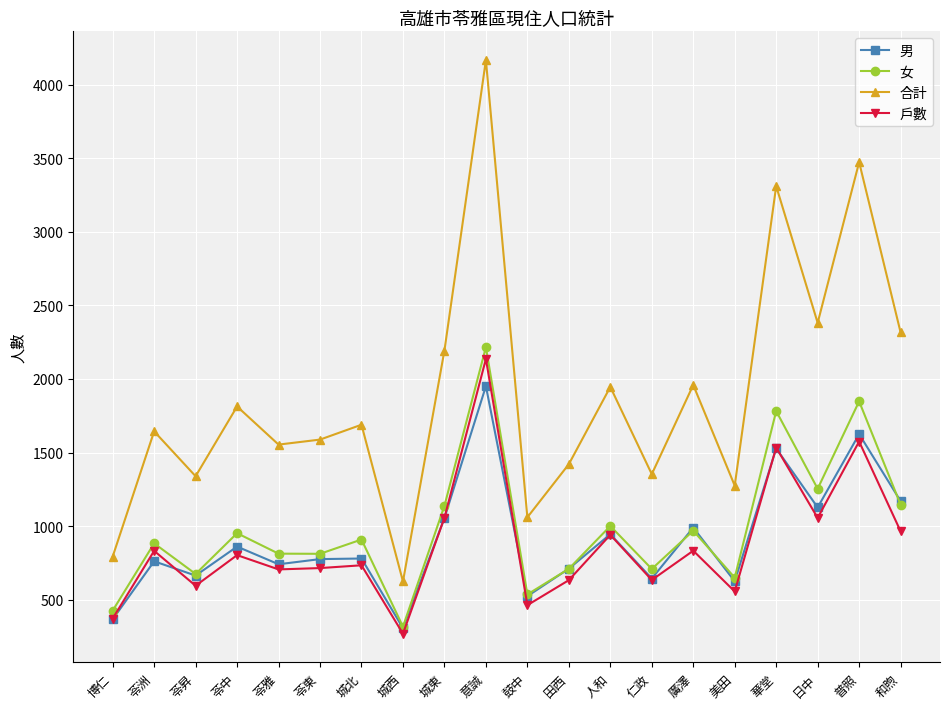

True or false: 女 and 合計 intersect in this chart.

False